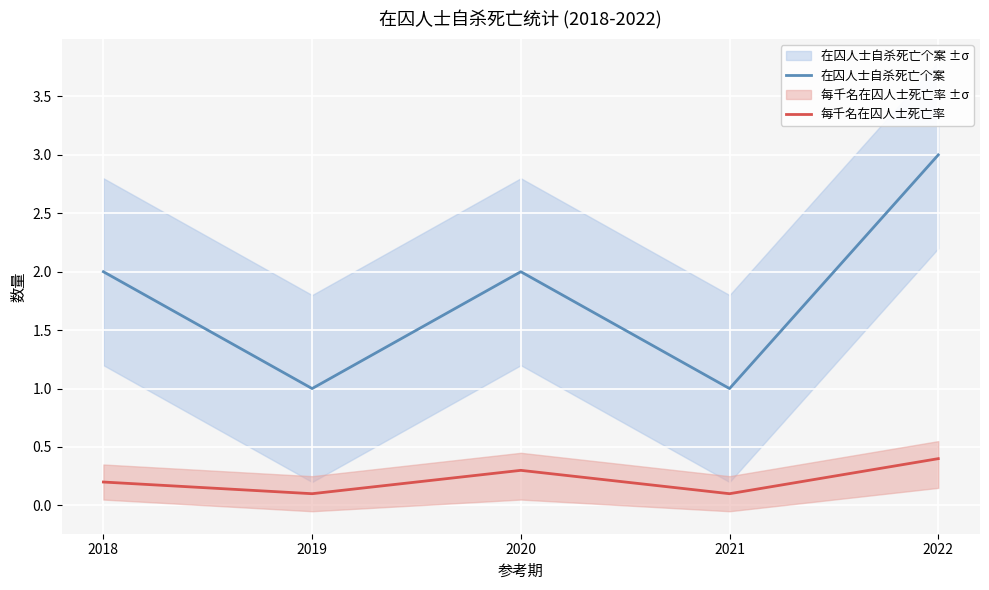

Reading right to left, extract all data points from this chart.

在囚人士自杀死亡个案: 3.0	1.0	2.0	1.0	2.0
每千名在囚人士死亡率: 0.4	0.1	0.3	0.1	0.2